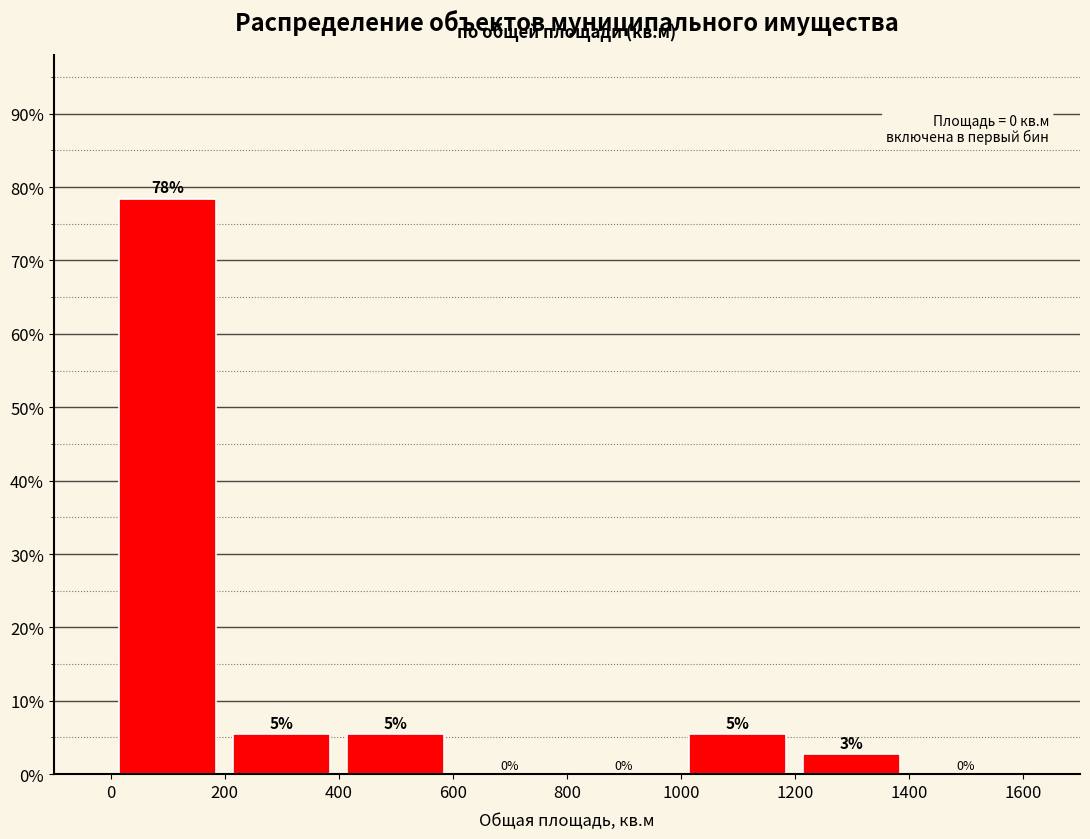

Which range on the x-axis has the tallest bar?

0 to 200